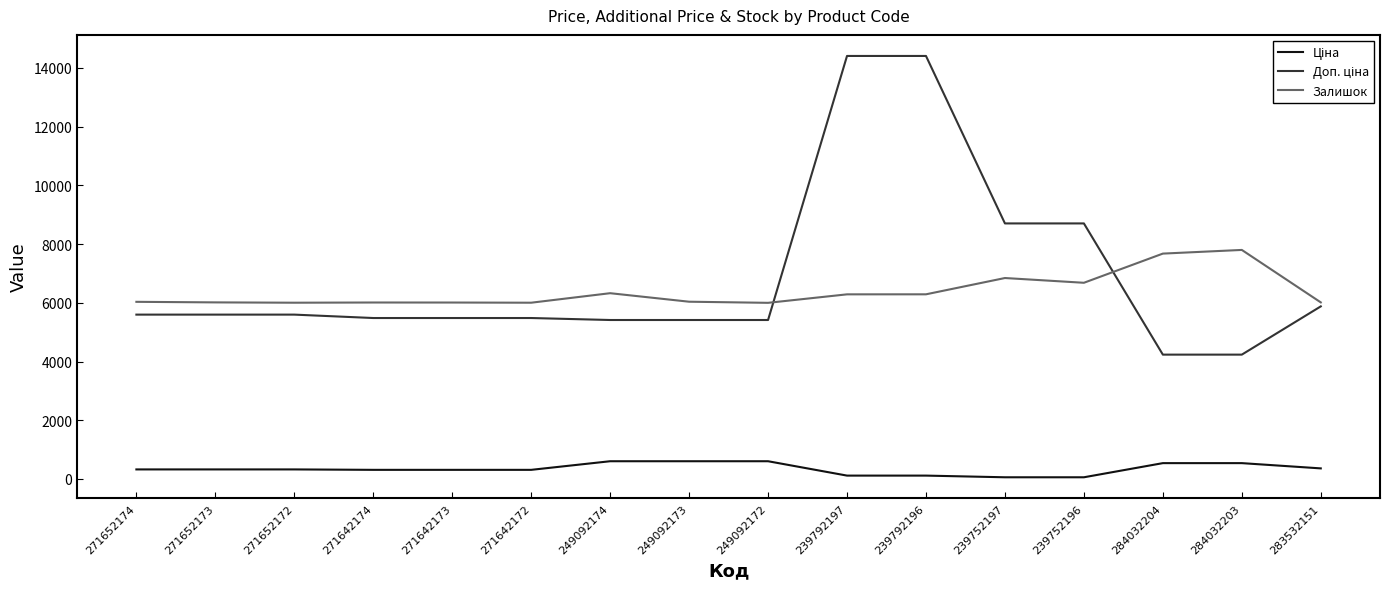

True or false: Залишок has a value of 8530.7 at 271642172.

False